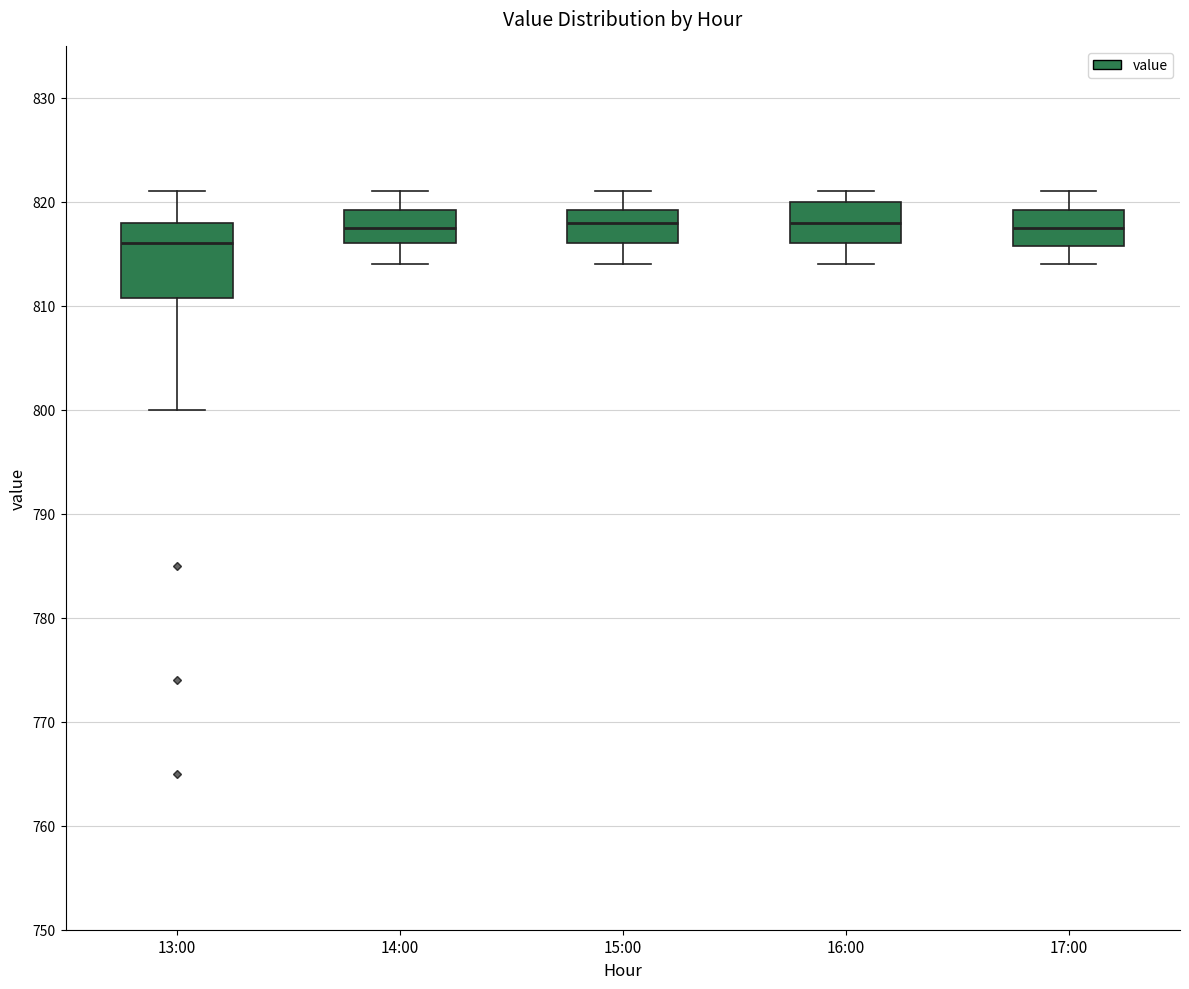

Reading left to right, transcribe this box plot: for each box, give where its median line is, the range the box spans, and where its two whiskers end, as read against the y-axis. The values are not printed on the chart, so give them approximately, as read against the axis.

13:00: median 816, box 811 to 818, whiskers 800 to 821
14:00: median 818, box 816 to 819, whiskers 814 to 821
15:00: median 818, box 816 to 819, whiskers 814 to 821
16:00: median 818, box 816 to 820, whiskers 814 to 821
17:00: median 818, box 816 to 819, whiskers 814 to 821